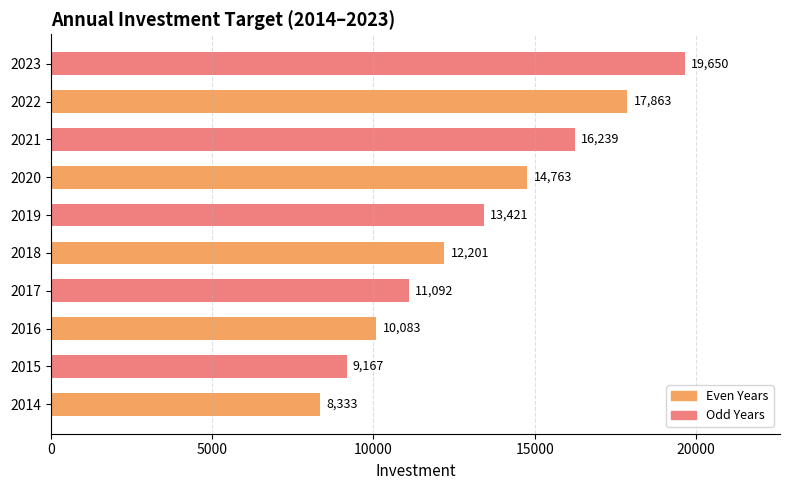

Does the chart contain stacked bars?

No